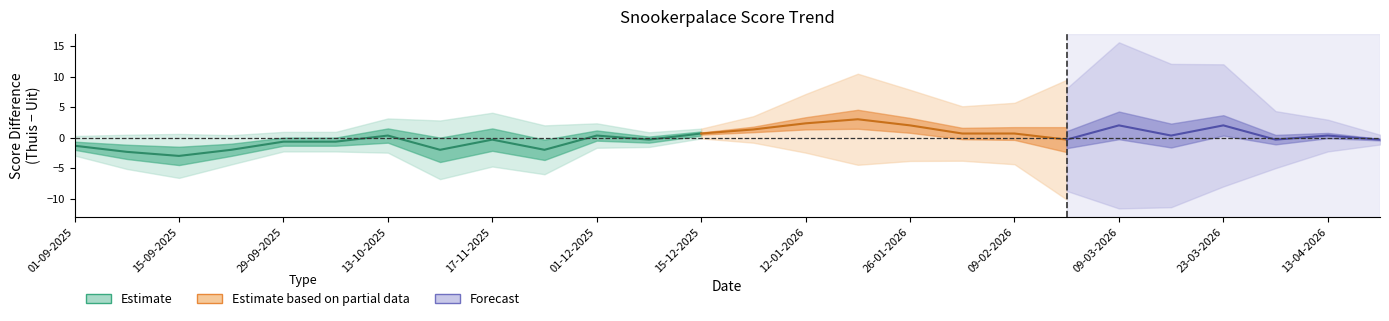

Where is uit_score nearest to the value 5?

13-04-2026